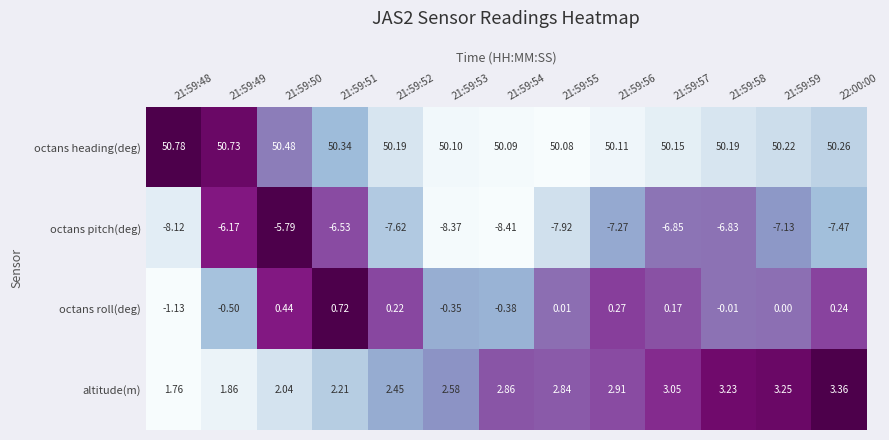

At which category is the sum across all series the highest?

21:59:50